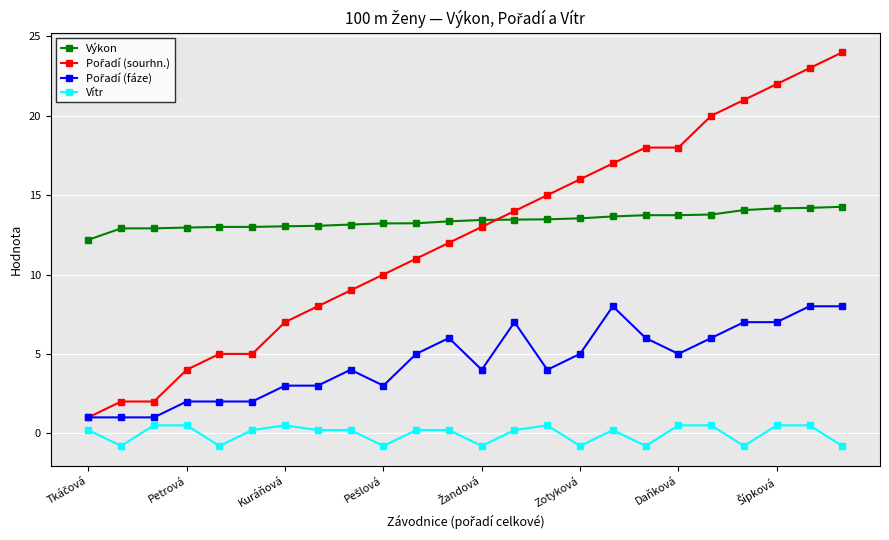

What is the value of the Výkon point at the 4th from the left?

13.0